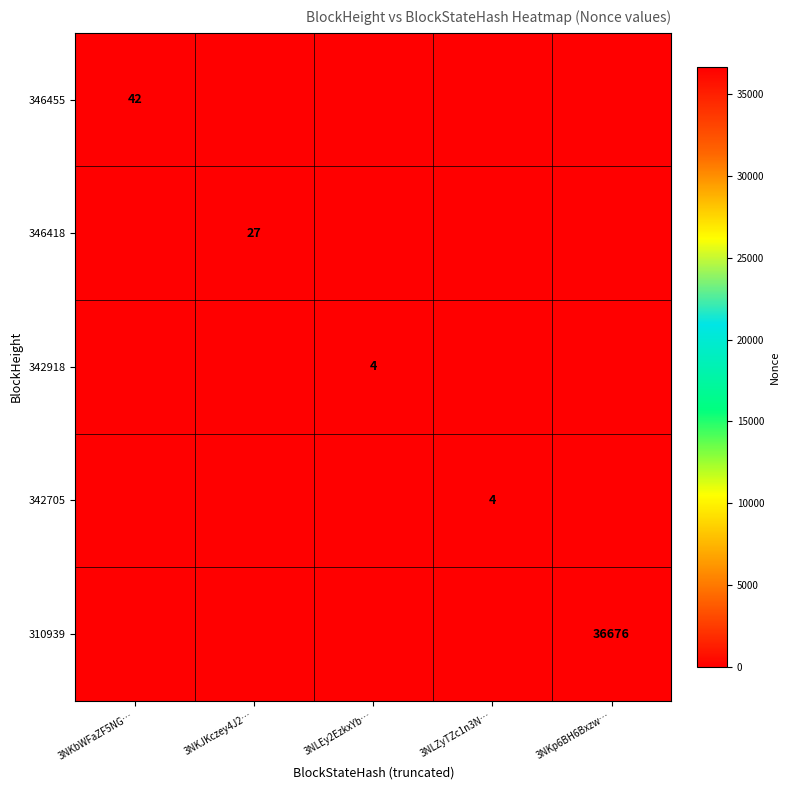

Is it true that 342918 equals 4 at 3NLEy2EzkxYb…?

True